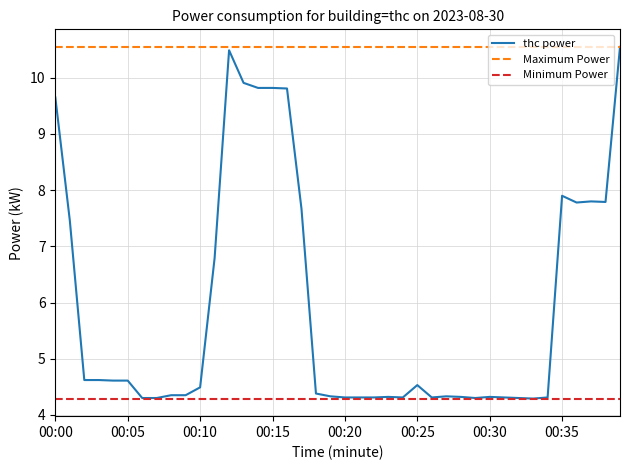

What is the highest value of the Maximum Power series?

10.6